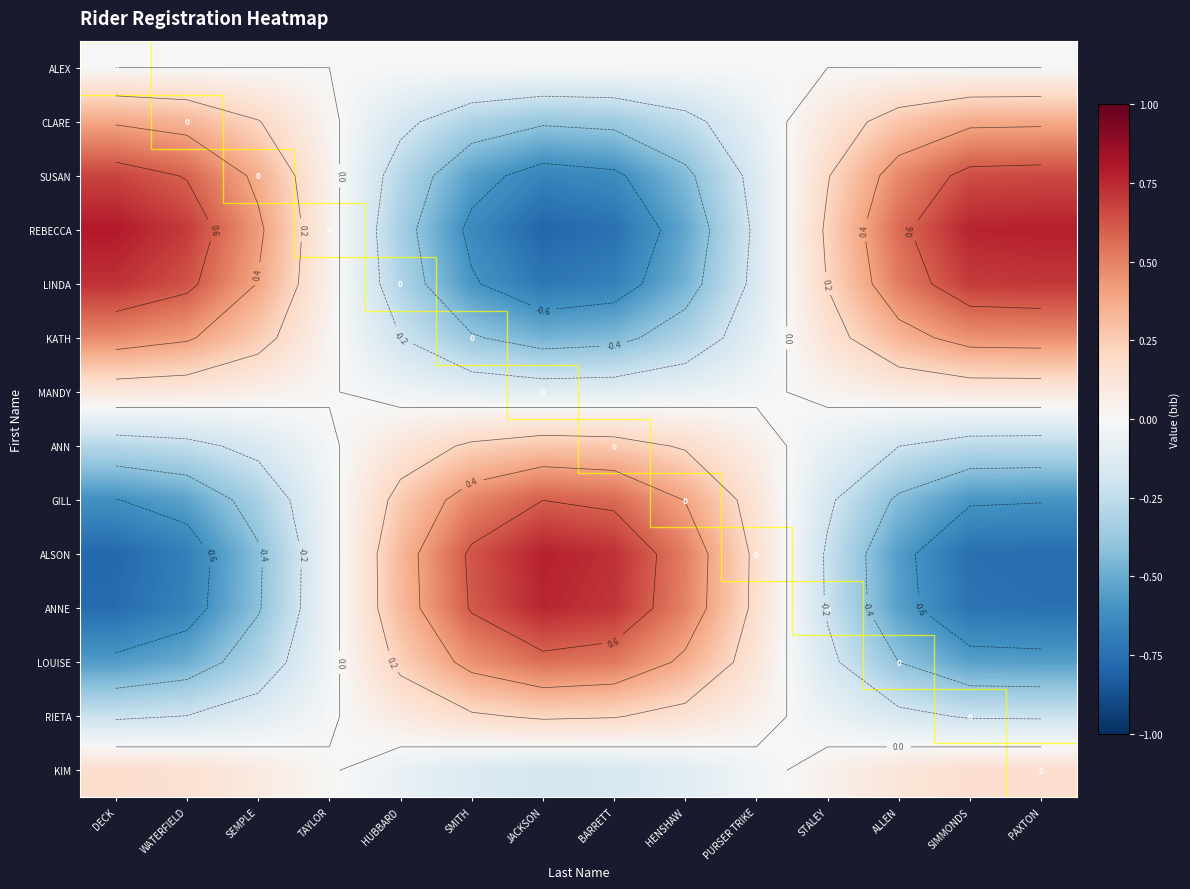

What is the difference between the maximum and minimum values in the KATH series?

1.0